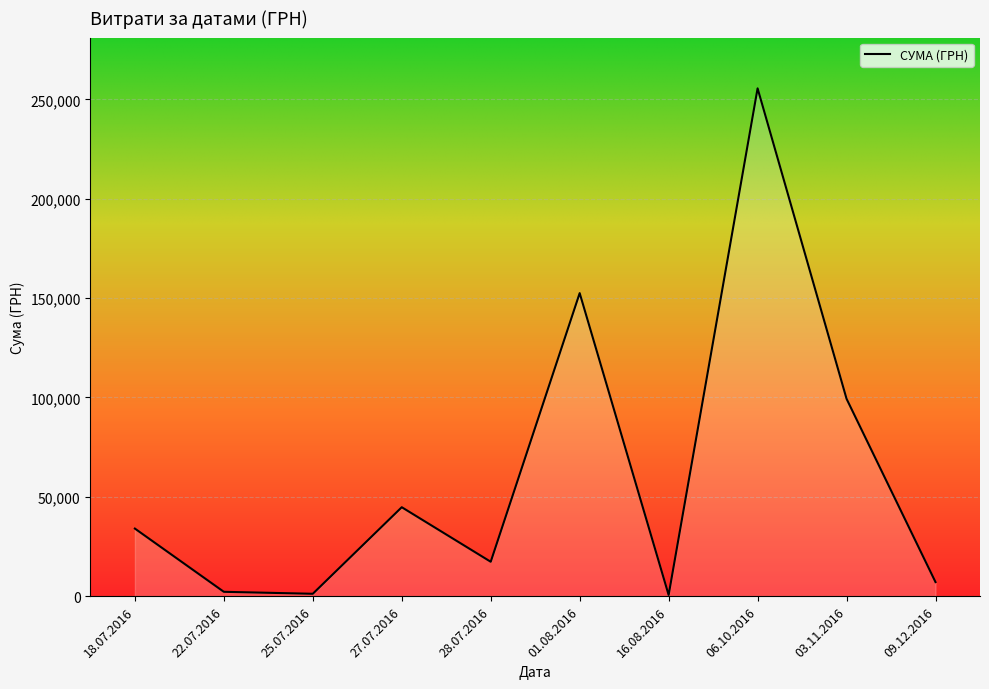

The value at 18.07.2016 is 19508.5. True or false?

False